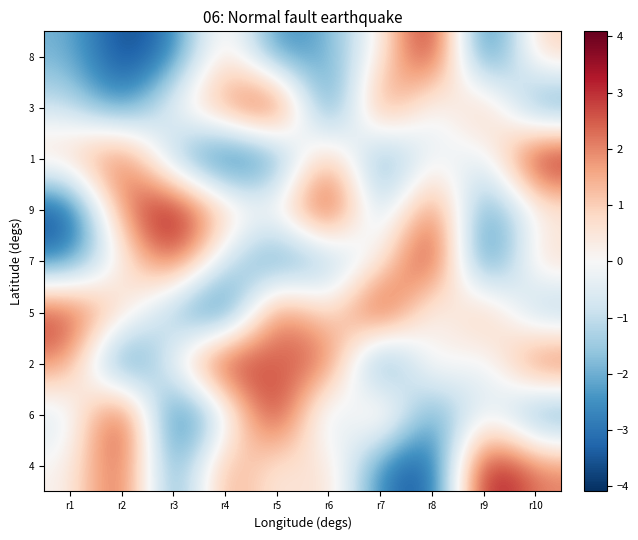

Count the number of data series in this chart.

9